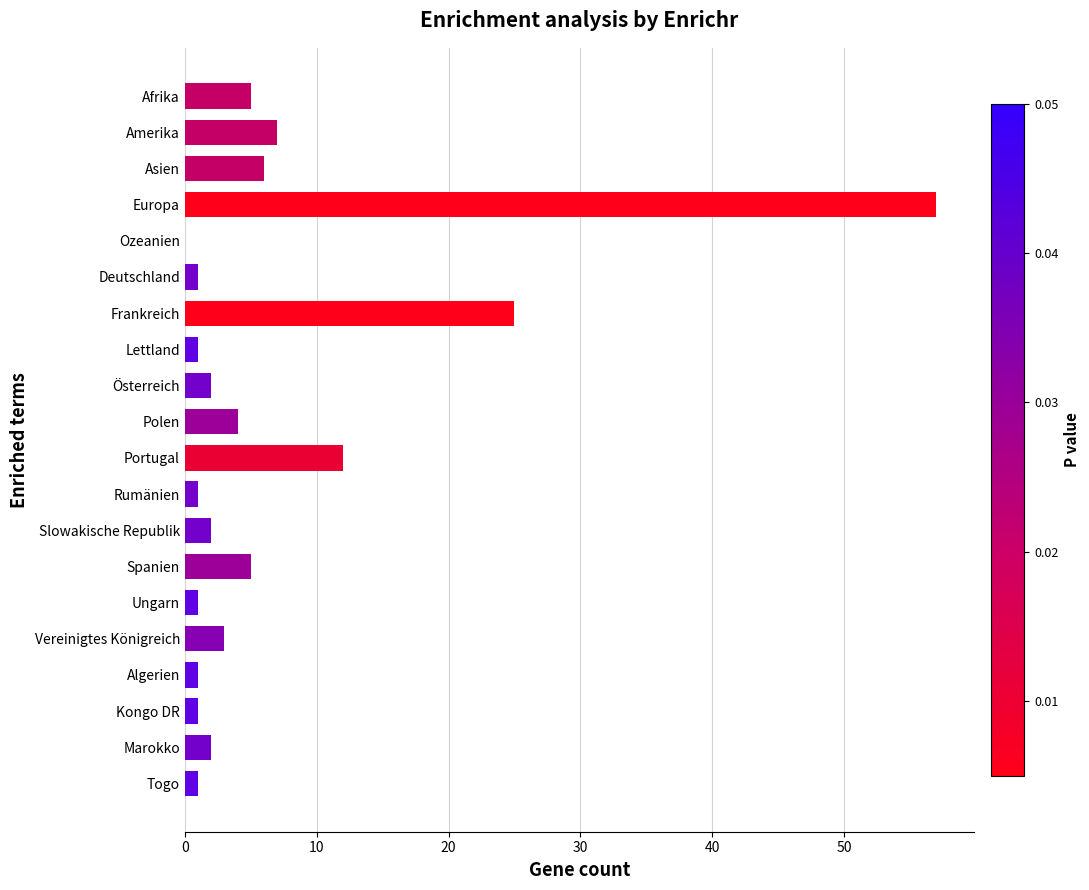

What is the sum of all values?

137